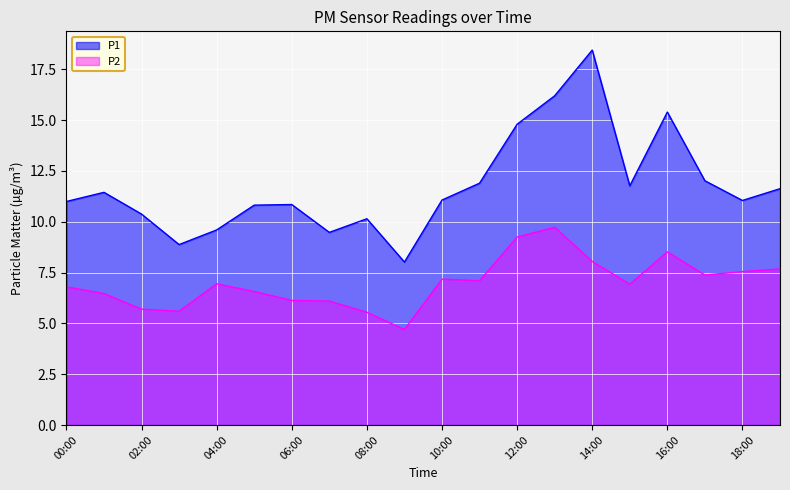

Which series has the largest total across all categories?

P1